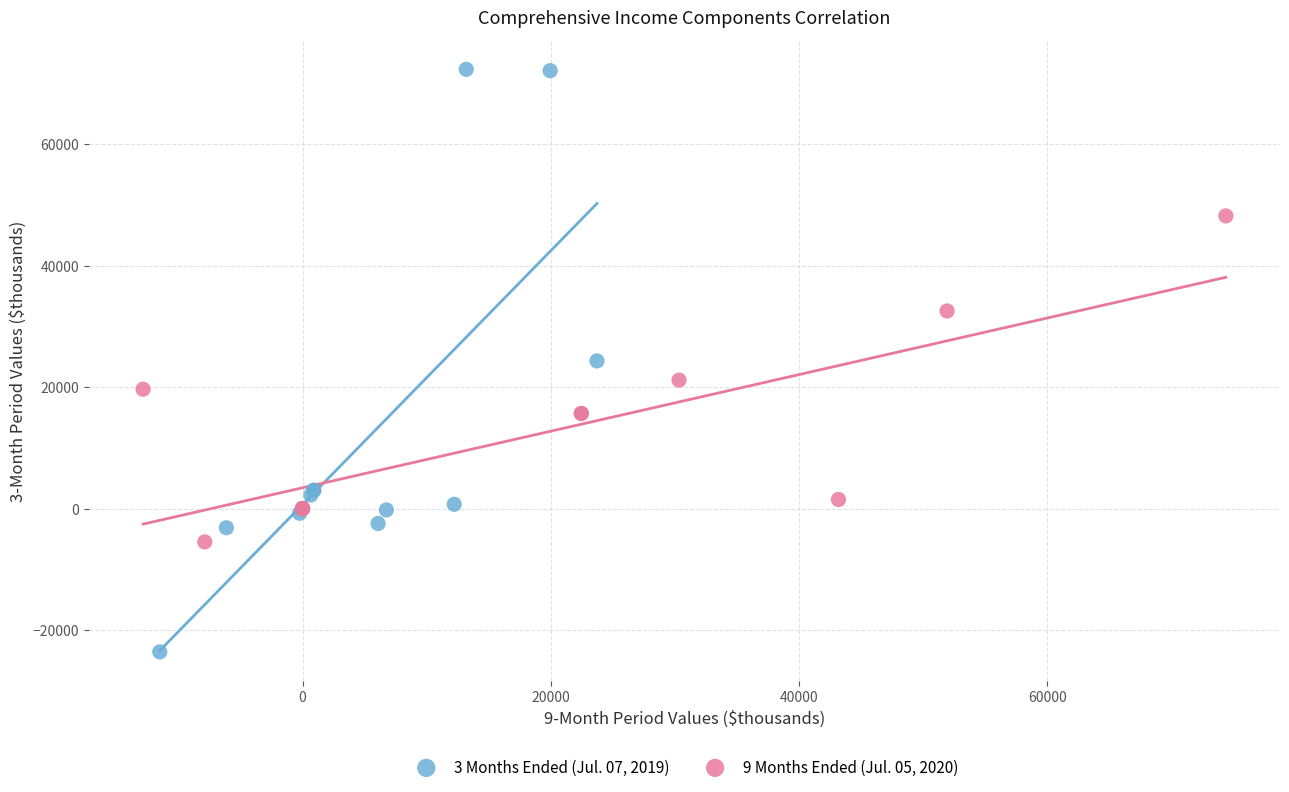

Which series has the widest spread of Y values?

3 Months Ended (Jul. 07, 2019)